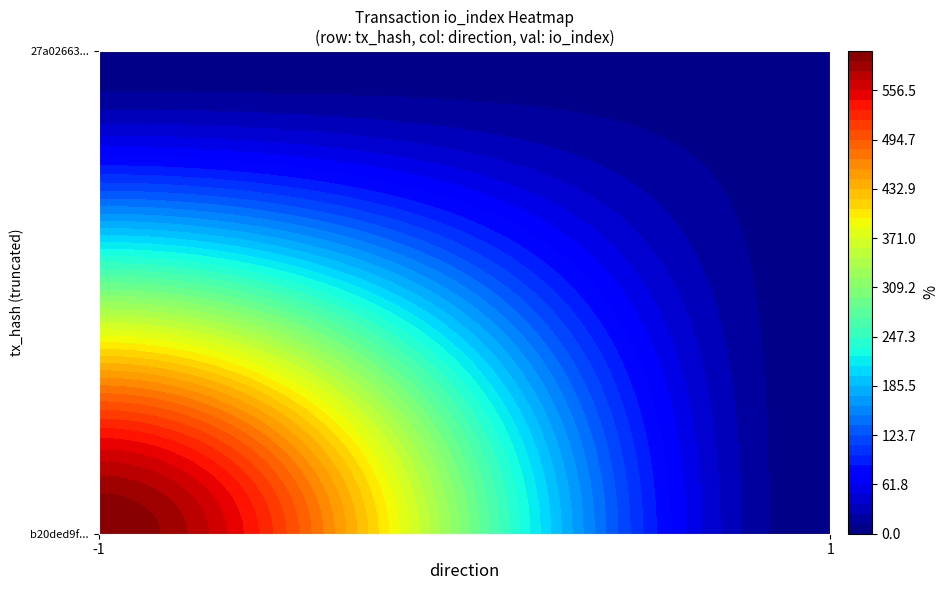

Which has a higher value, io_index or direction?

io_index